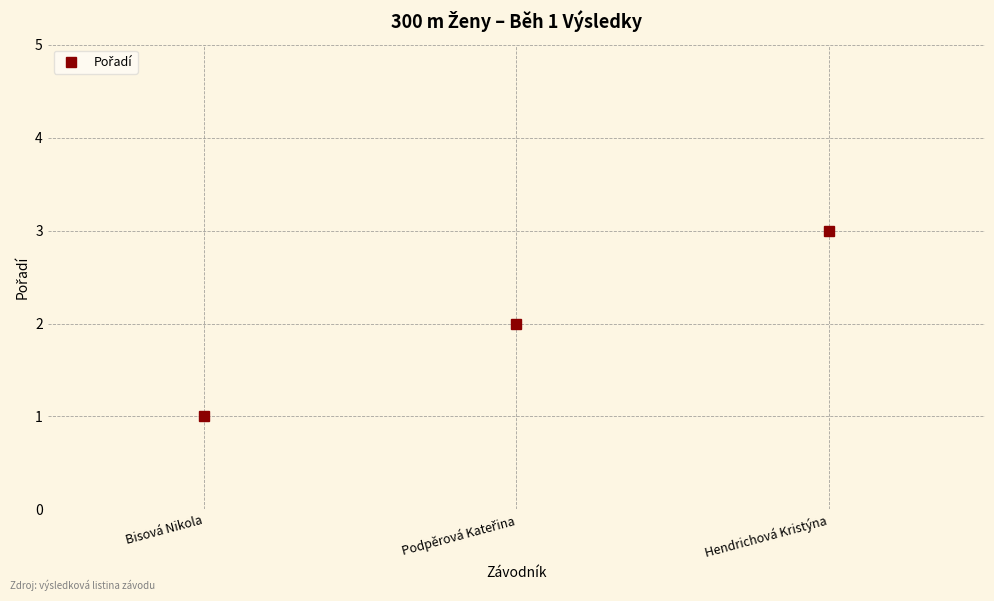

How many data points does each series have?

3